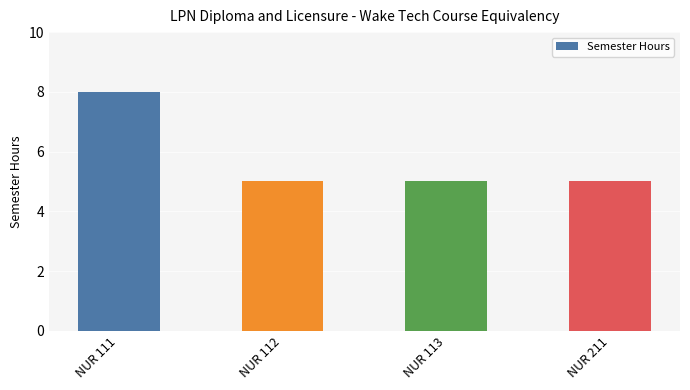

What is the difference between the maximum and minimum values?

3